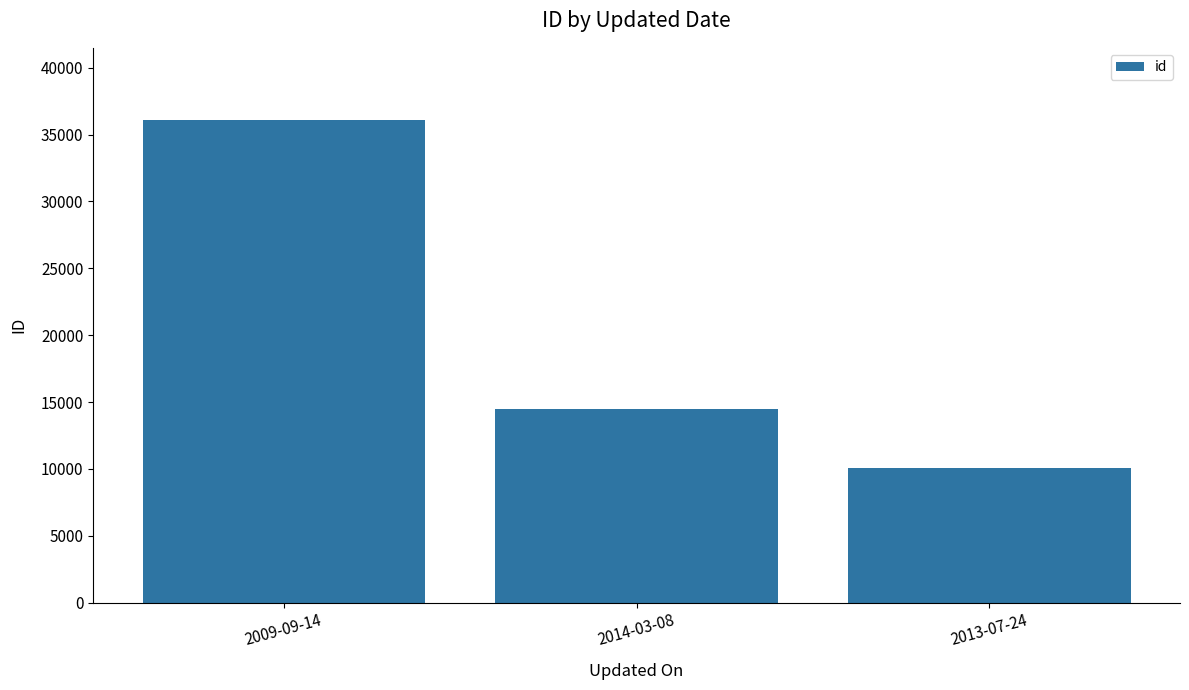

What is the average value?

20213